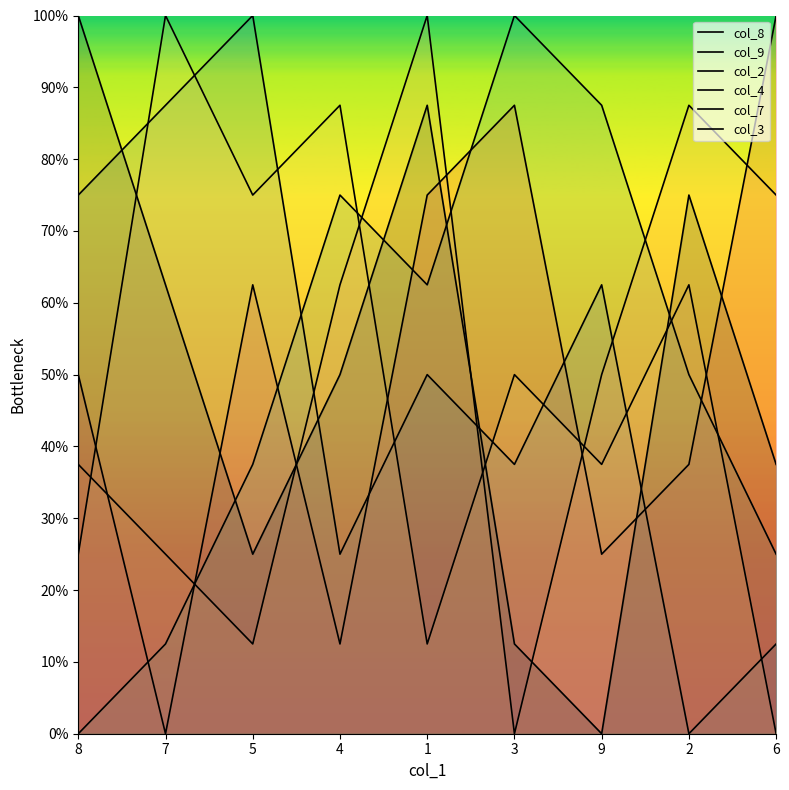

What is the average value of the col_4 series?

50.0